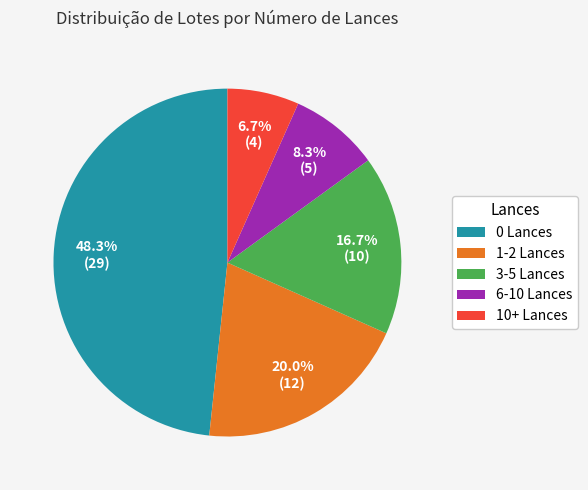

What is the ratio of the value at 3-5 Lances to the value at 6-10 Lances?

2.0